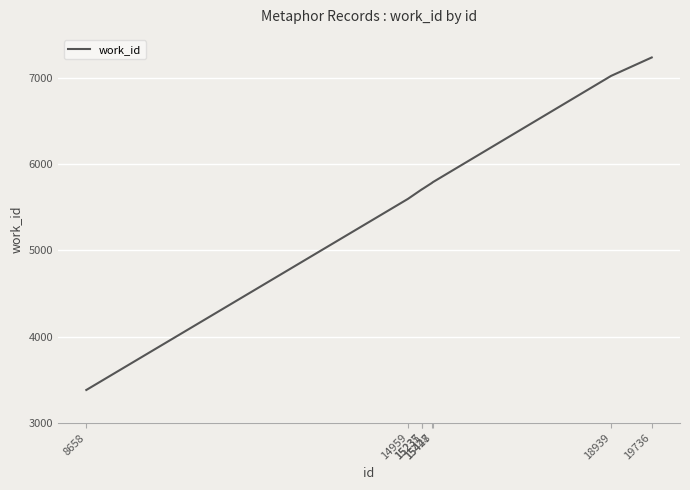

How many lines are shown in the chart?

1